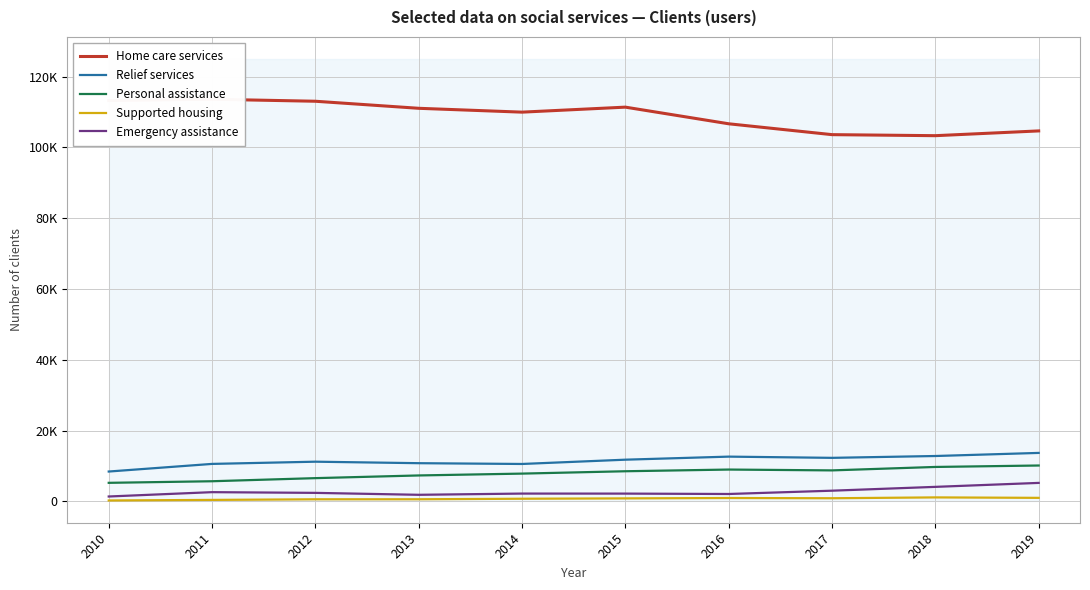

Reading left to right, what are all the values shown in this chart?

Home care services: 113238	113607	113041	111048	109962	111375	106673	103604	103312	104658
Relief services: 8421	10576	11201	10779	10558	11768	12632	12287	12807	13681
Personal assistance: 5228	5677	6554	7314	7835	8501	8979	8743	9716	10123
Supported housing: 243	404	578	585	734	832	938	875	1112	985
Emergency assistance: 1368	2595	2392	1845	2193	2185	2076	3008	4089	5209